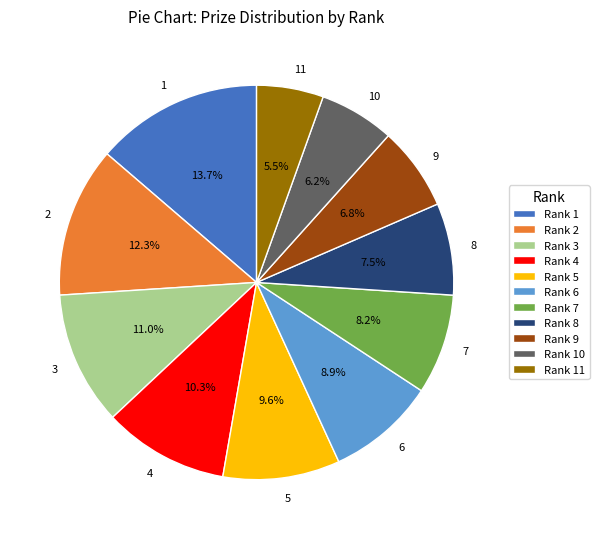

How many slices are in this pie chart?

11